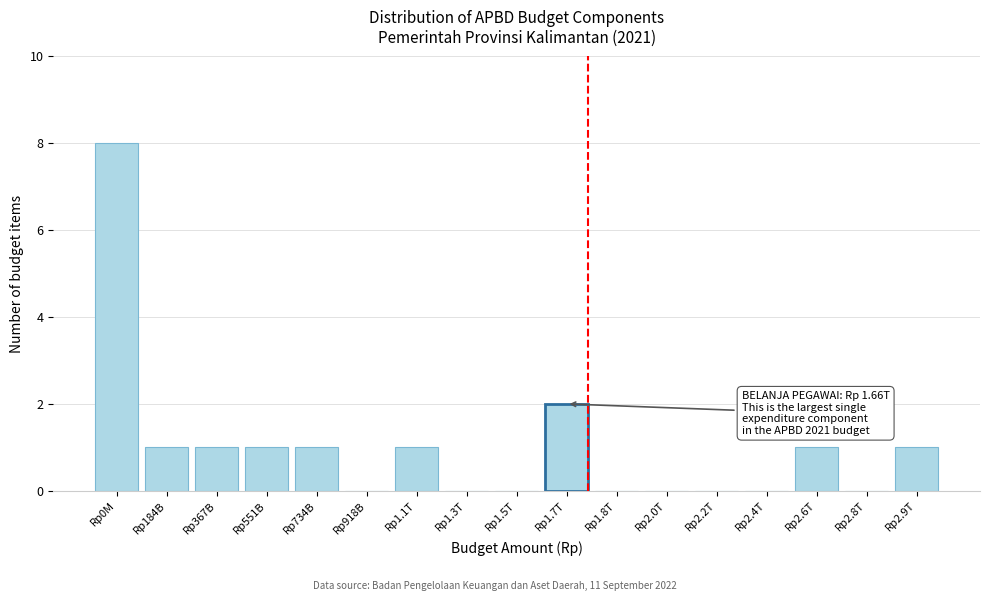

Reading left to right, transcribe all the data shown in this chart.

Rp0M=8	Rp184B=1	Rp367B=1	Rp551B=1	Rp734B=1	Rp918B=0	Rp1.1T=1	Rp1.3T=0	Rp1.5T=0	Rp1.7T=2	Rp1.8T=0	Rp2.0T=0	Rp2.2T=0	Rp2.4T=0	Rp2.6T=1	Rp2.8T=0	Rp2.9T=1